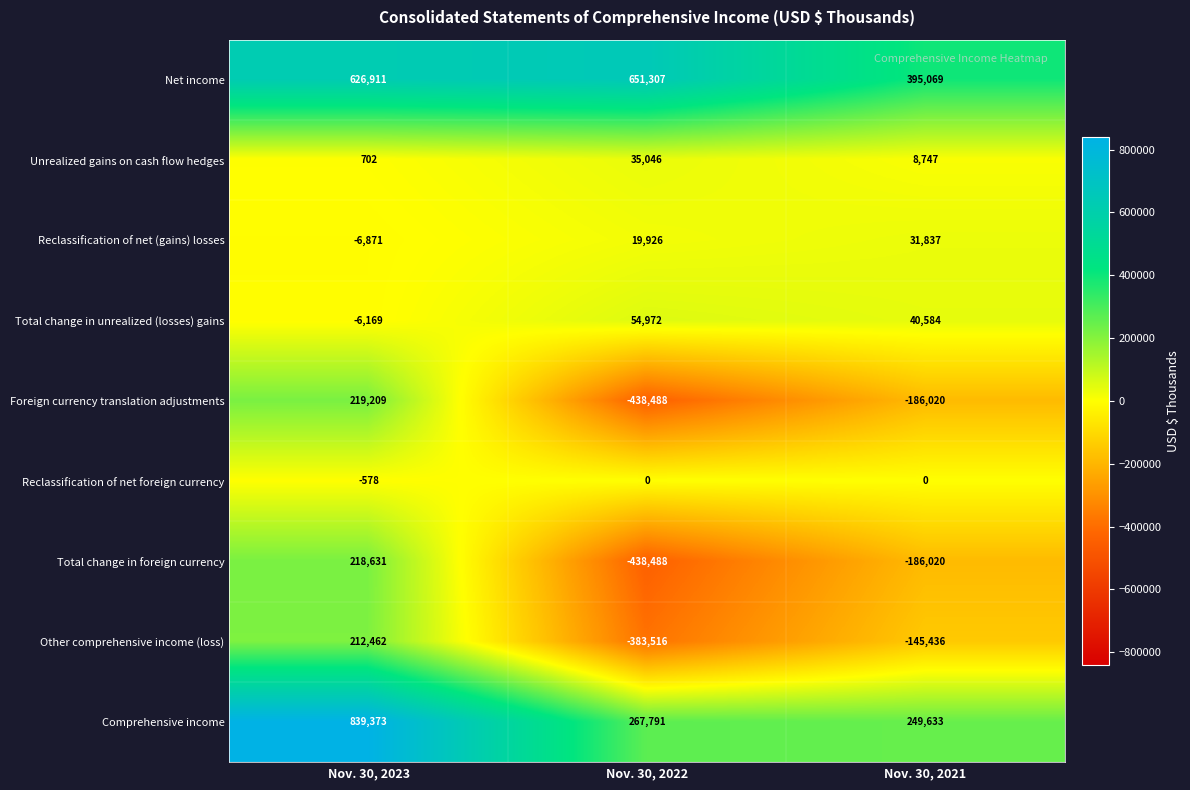

Which series has the largest total across all categories?

Net income